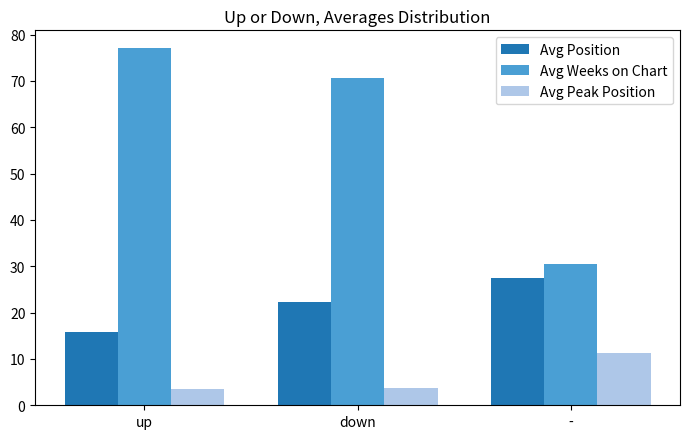

Rank the series at down from highest to lowest value.

Avg Weeks on Chart, Avg Position, Avg Peak Position